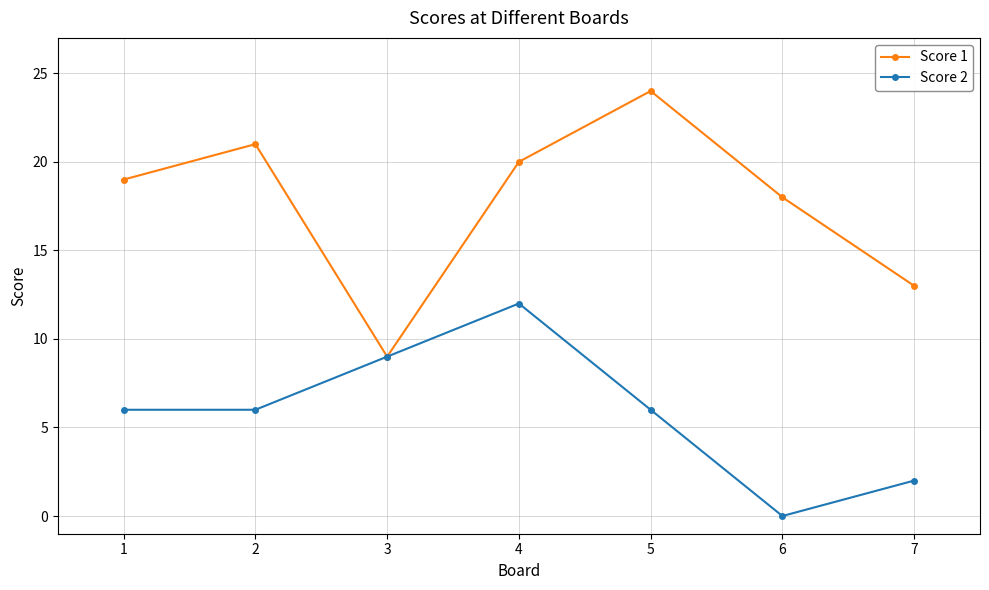

In Score 1, how many points are lower than both neighbors (excluding endpoints)?

1